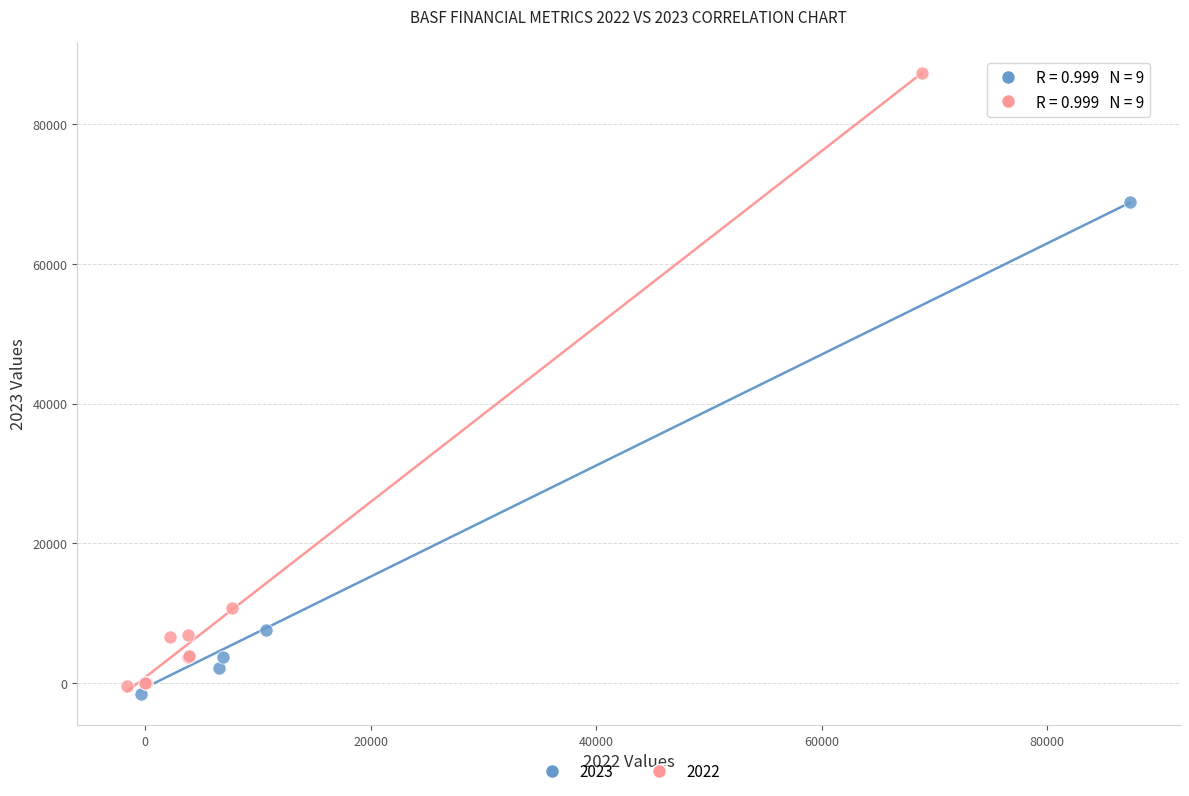

Which series contains the highest Y value?

2022